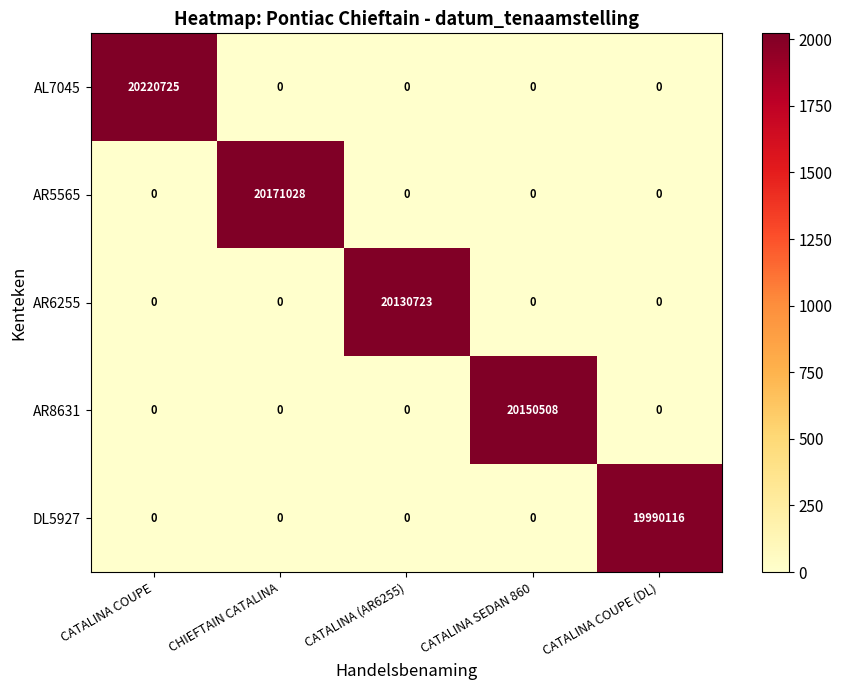

Which series has the widest spread of values?

AL7045